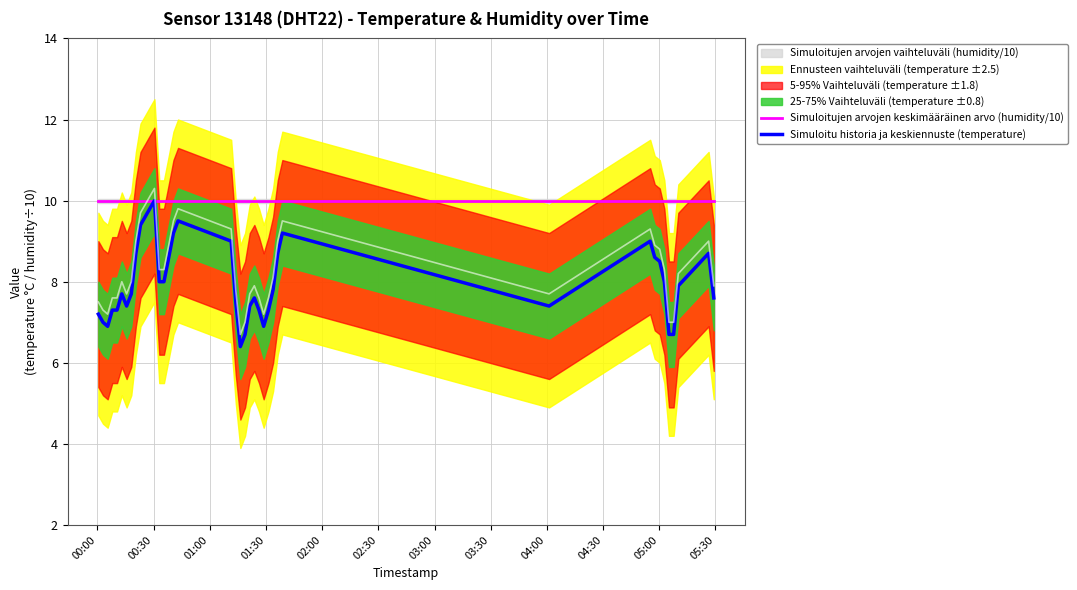

What is the highest value of the Simuloitu historia ja keskiennuste (temperature) series?

10.0